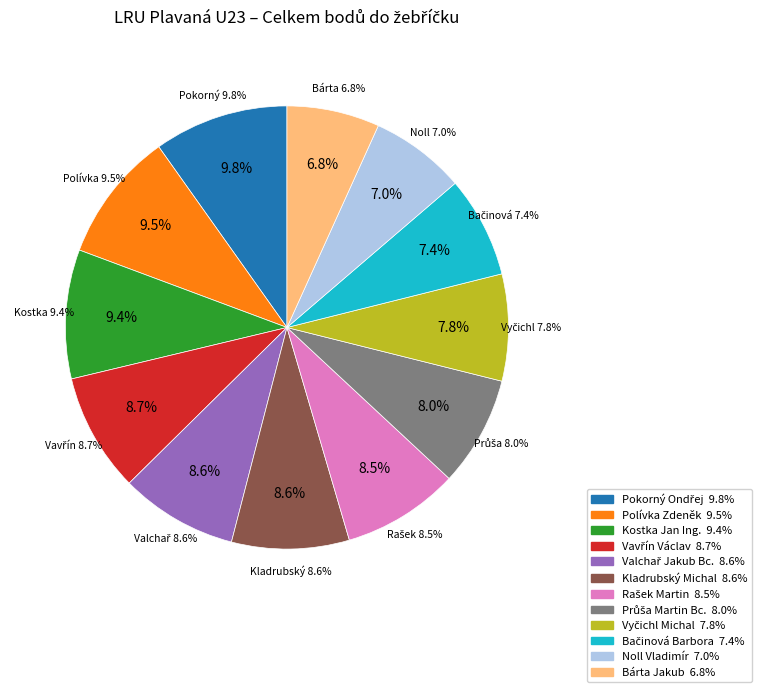

The Vyčichl Michal slice represents 1% of the pie. True or false?

False